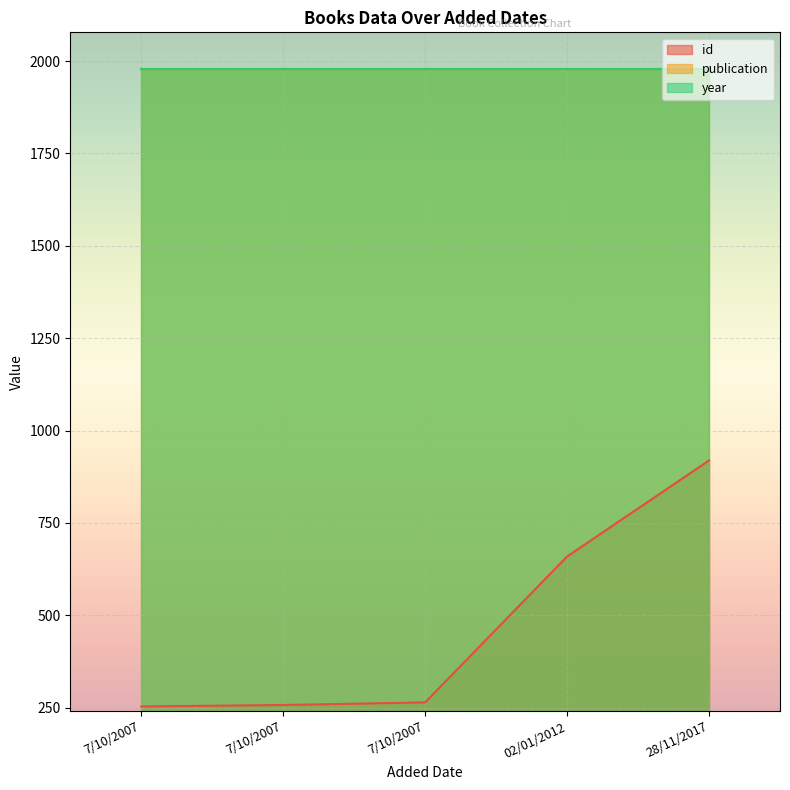

True or false: year has more than 1 interior local peaks.

False